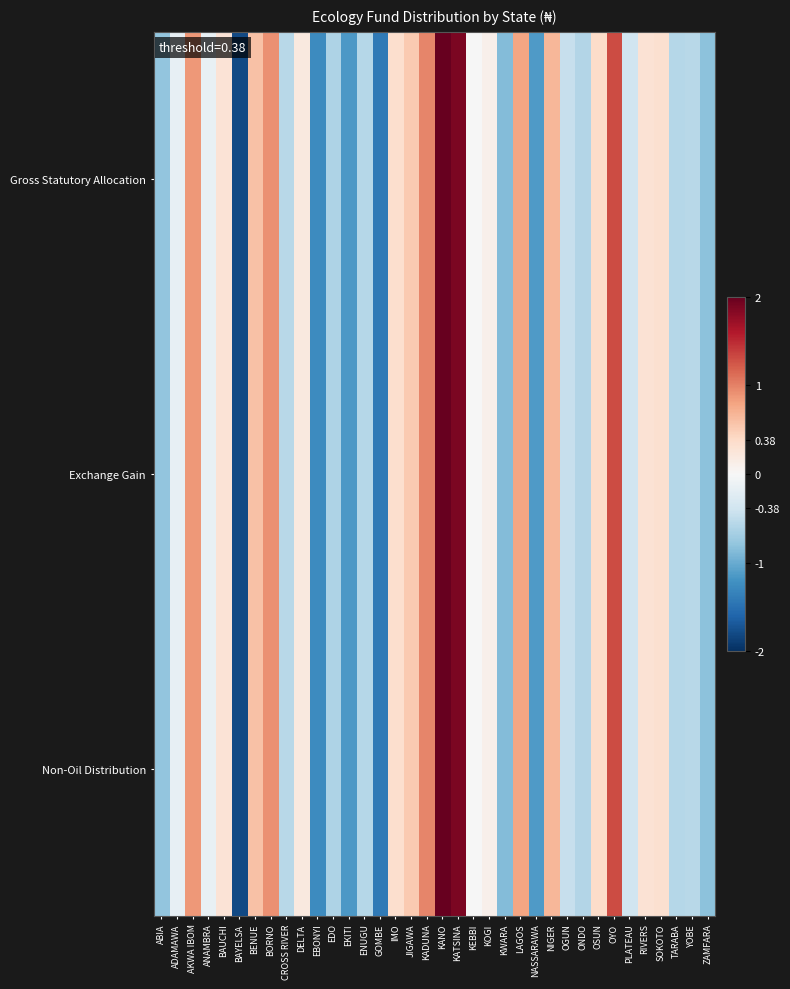

At which category is the sum across all series the highest?

KANO